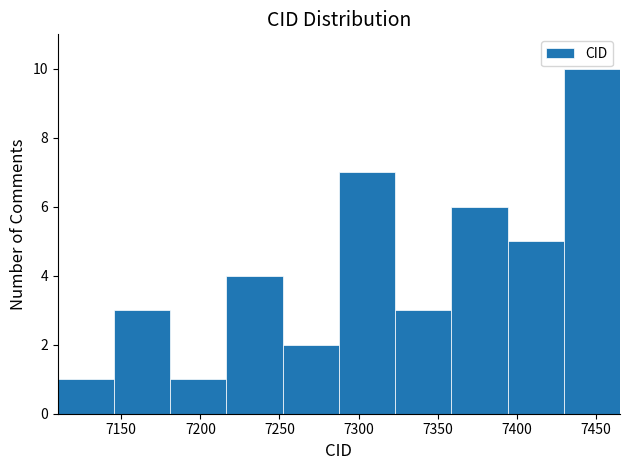

Over which range of the x-axis is the bar tallest?

7429.5 to 7465.0